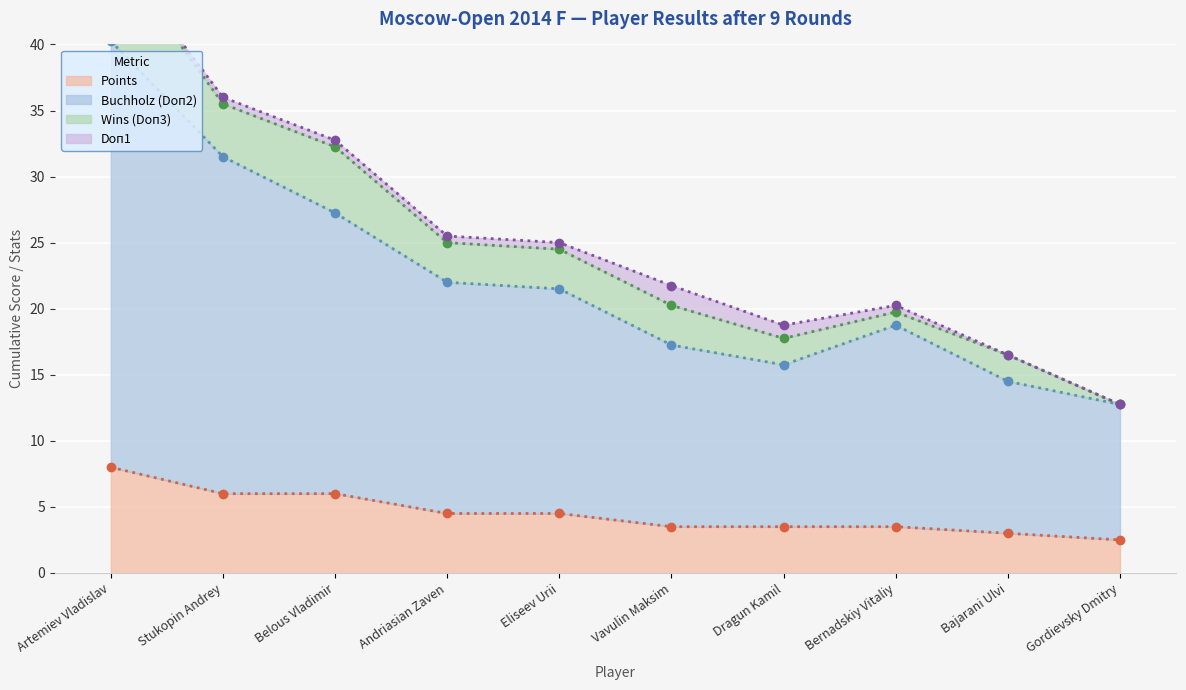

Count the number of categories in the chart.

10